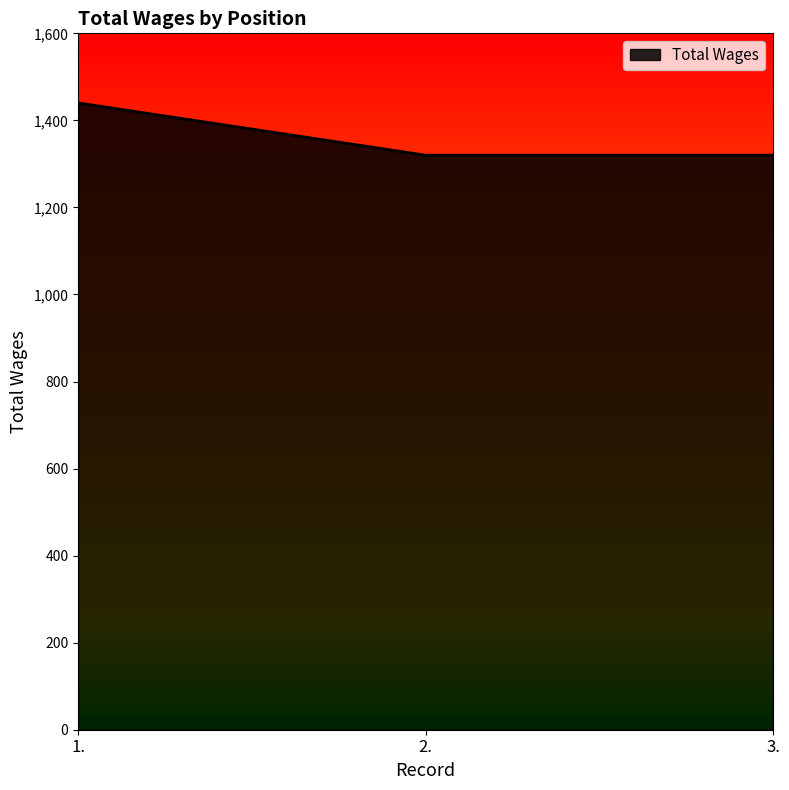

Reading left to right, transcribe all the data shown in this chart.

1440	1320	1320